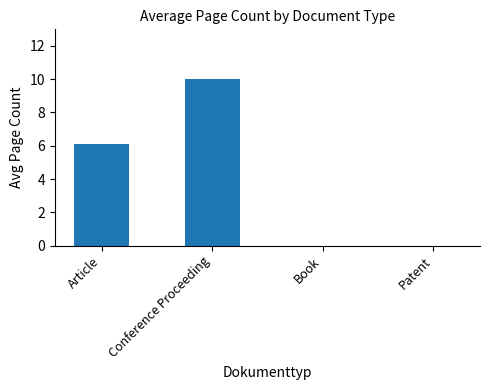

What is the sum of the values at Conference Proceeding and Book?

10.0